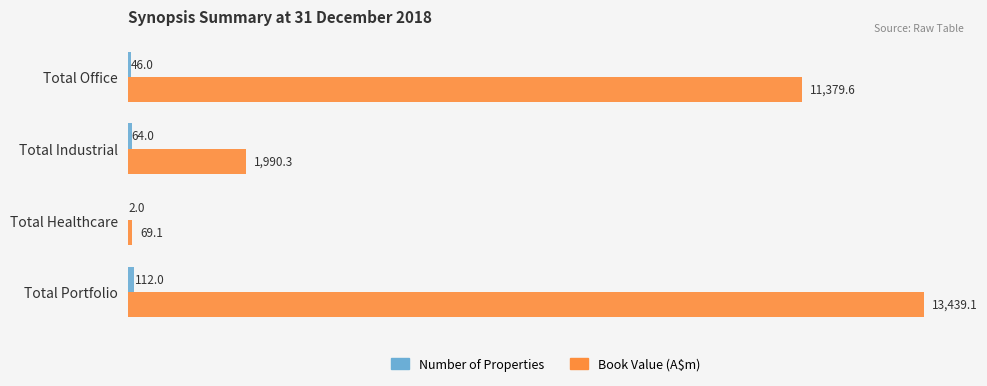

What is the highest value of the Book Value (A$m) series?

13439.1